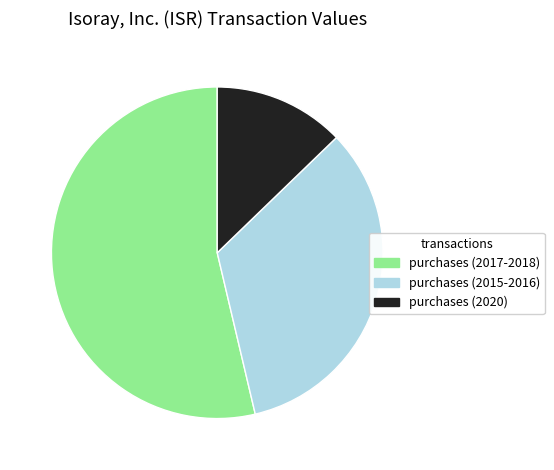

How many segments does this pie chart have?

3